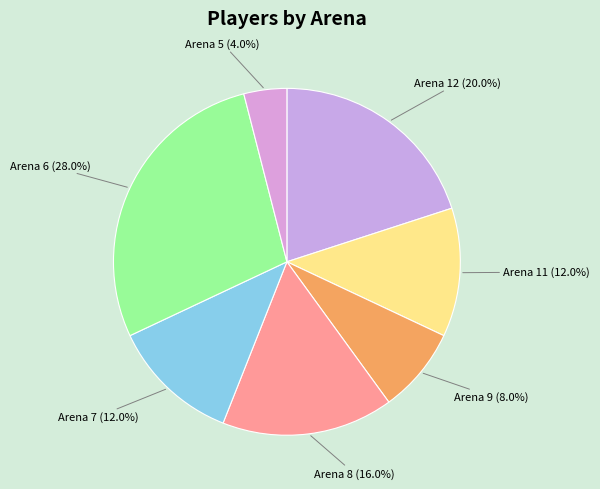

How many segments does this pie chart have?

7